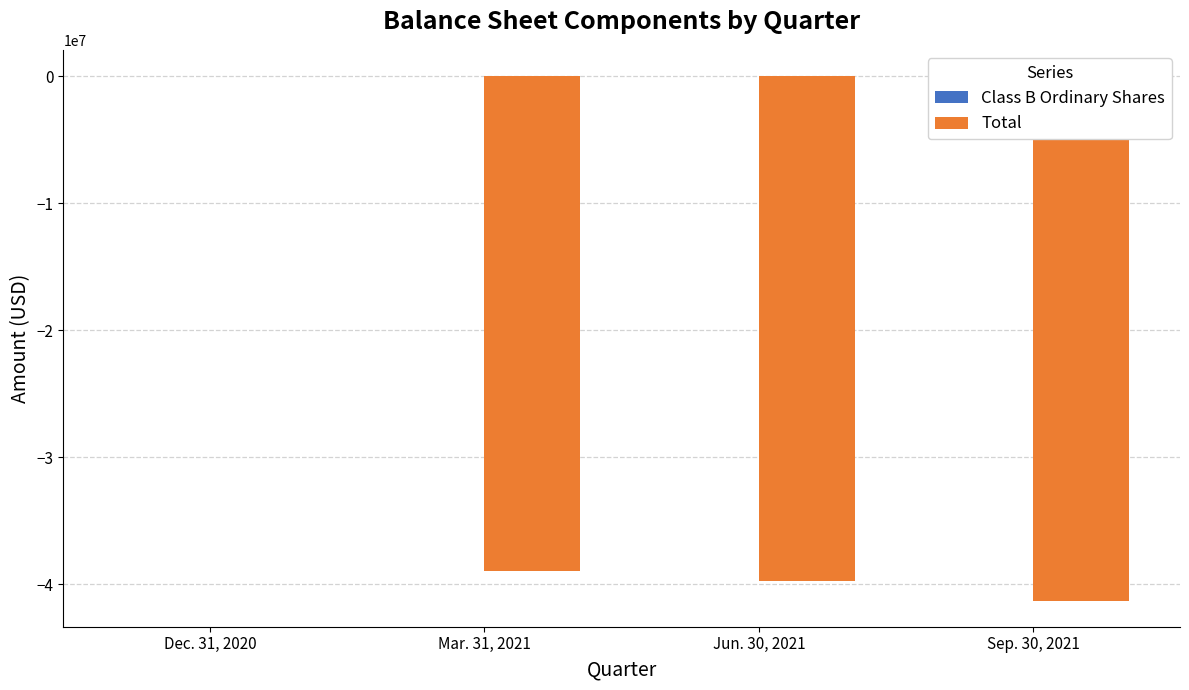

How many bars are there in each group?

2